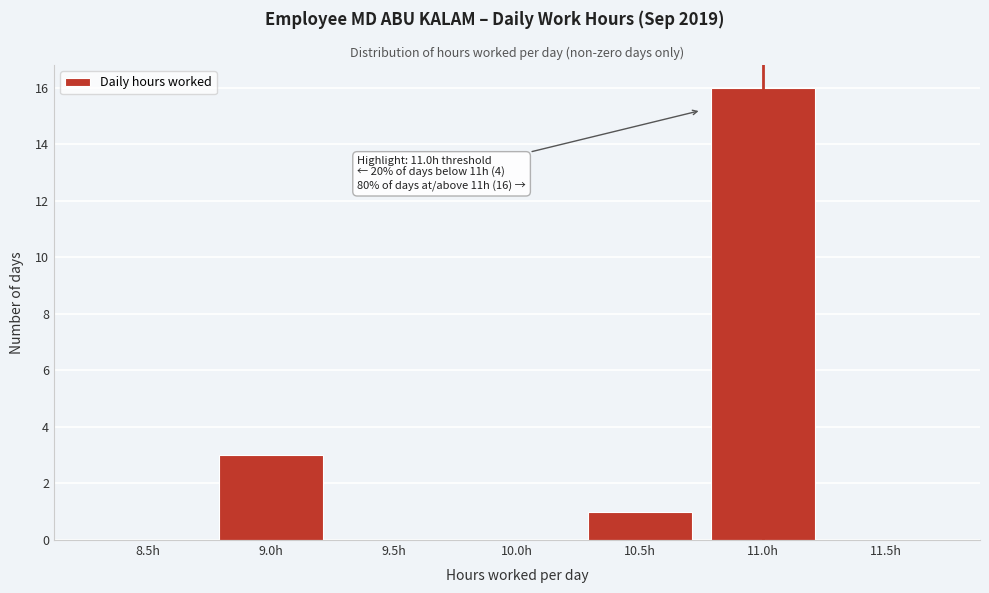

Reading left to right, what are all the values shown in this chart?

8.5h=0	9.0h=3	9.5h=0	10.0h=0	10.5h=1	11.0h=16	11.5h=0